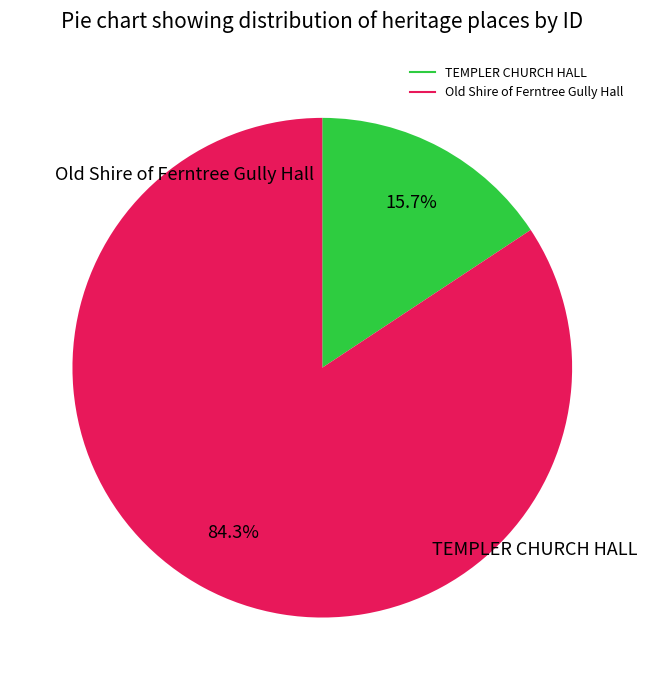

Does Old Shire of Ferntree Gully Hall account for over 50% of the chart?

Yes